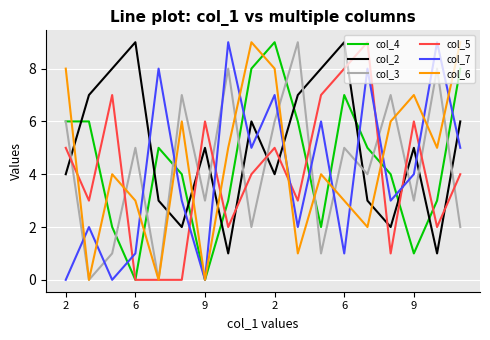

Which series ends up on top after the final intersection of col_7 and col_3?

col_7